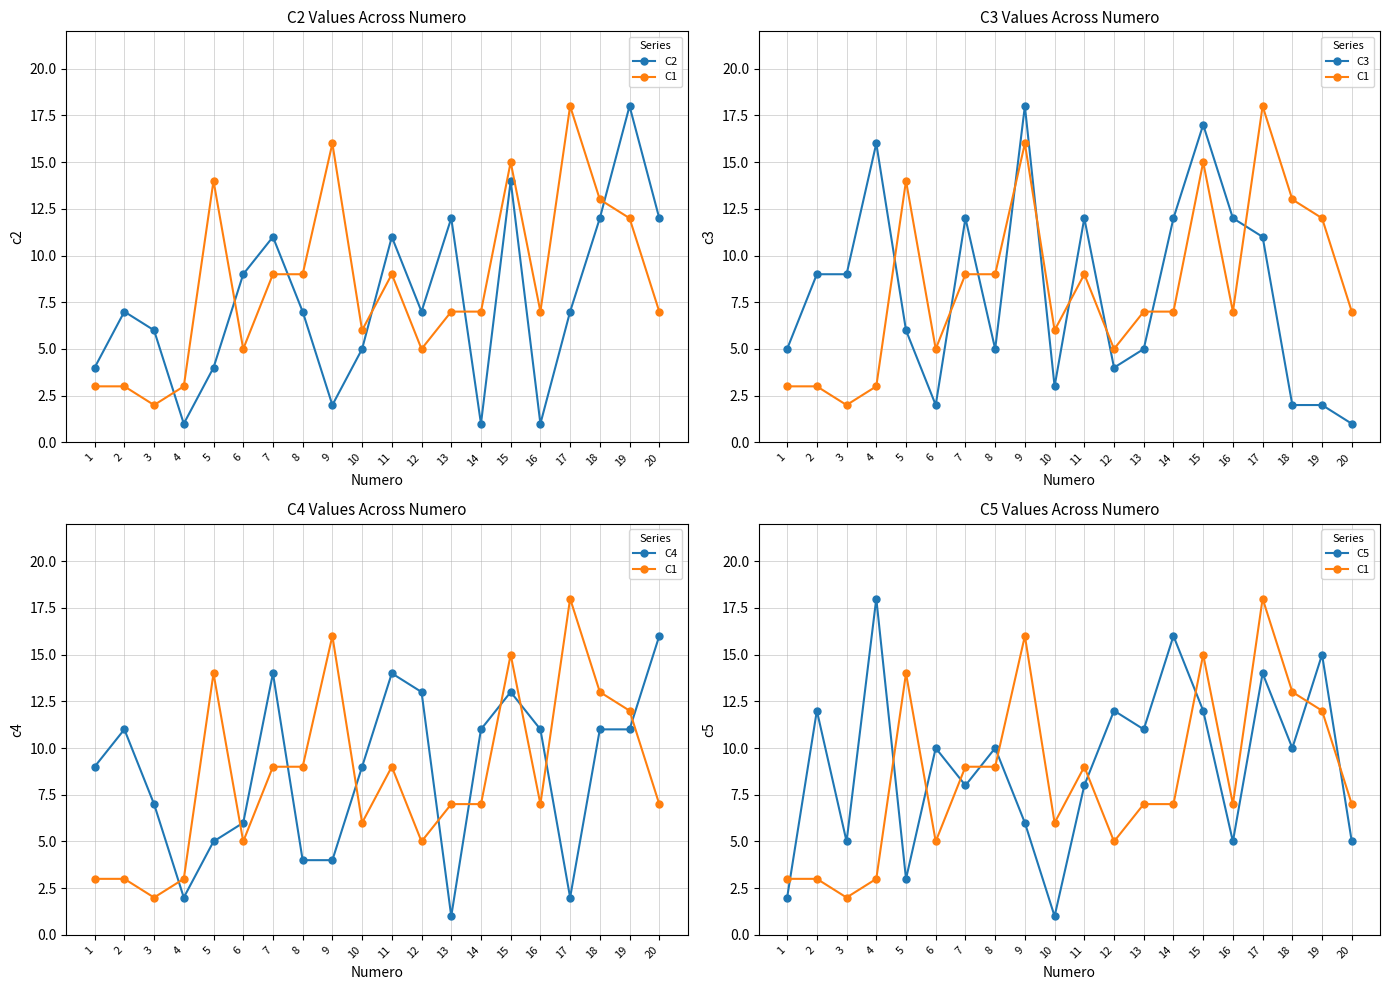

What is the value of the C3 point at the 1st from the left?

5